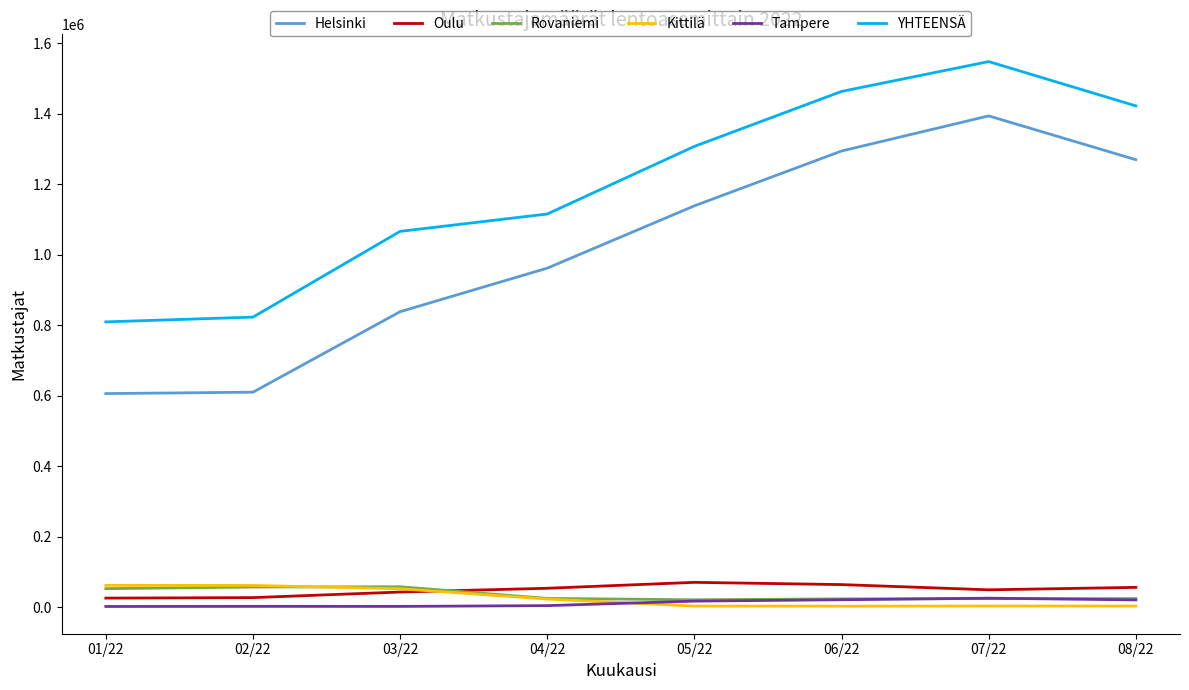

How many lines are shown in the chart?

6